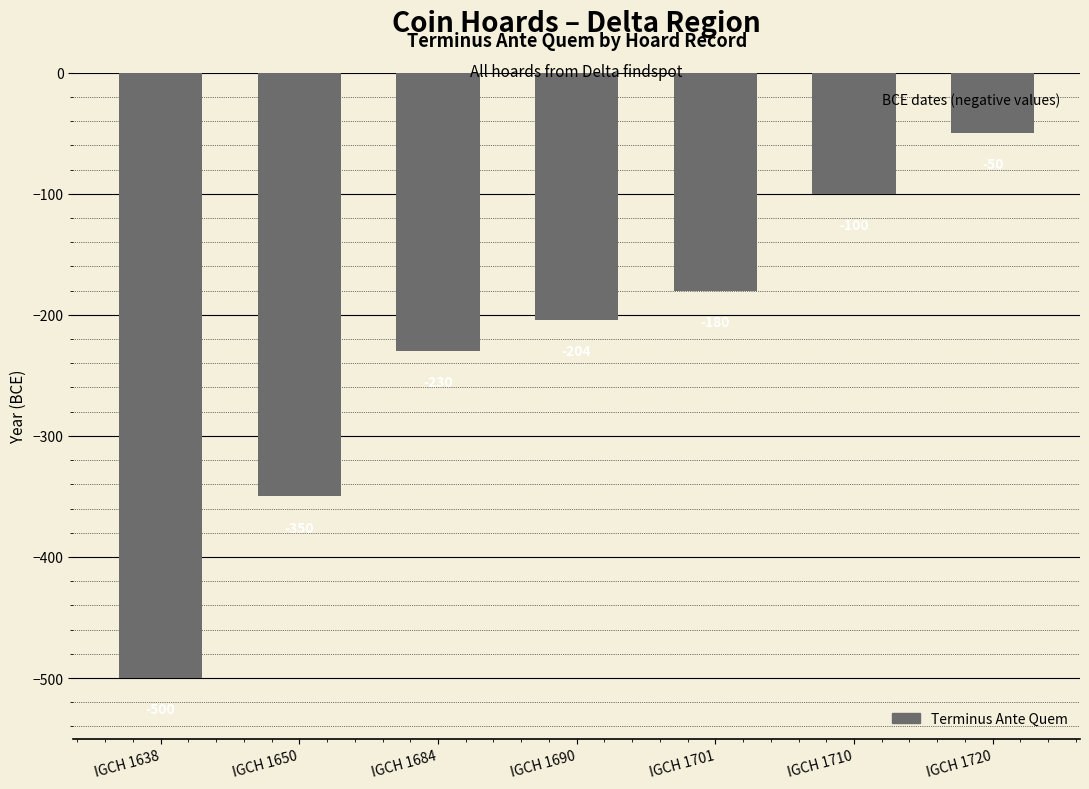

True or false: the data shows -230 at IGCH 1684.

True